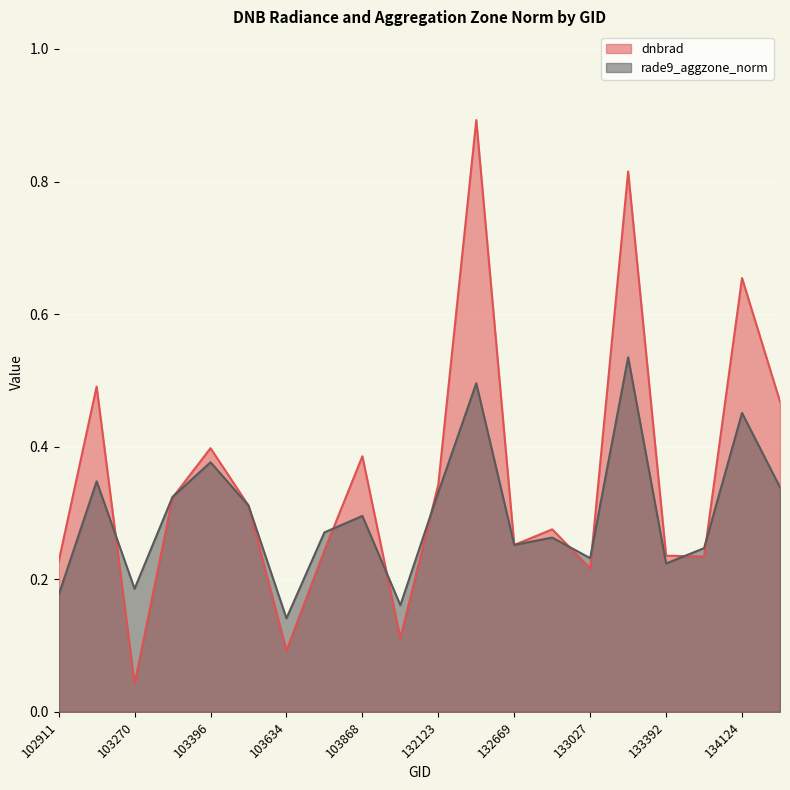

At how many categories does at least one series exceed 0?

20